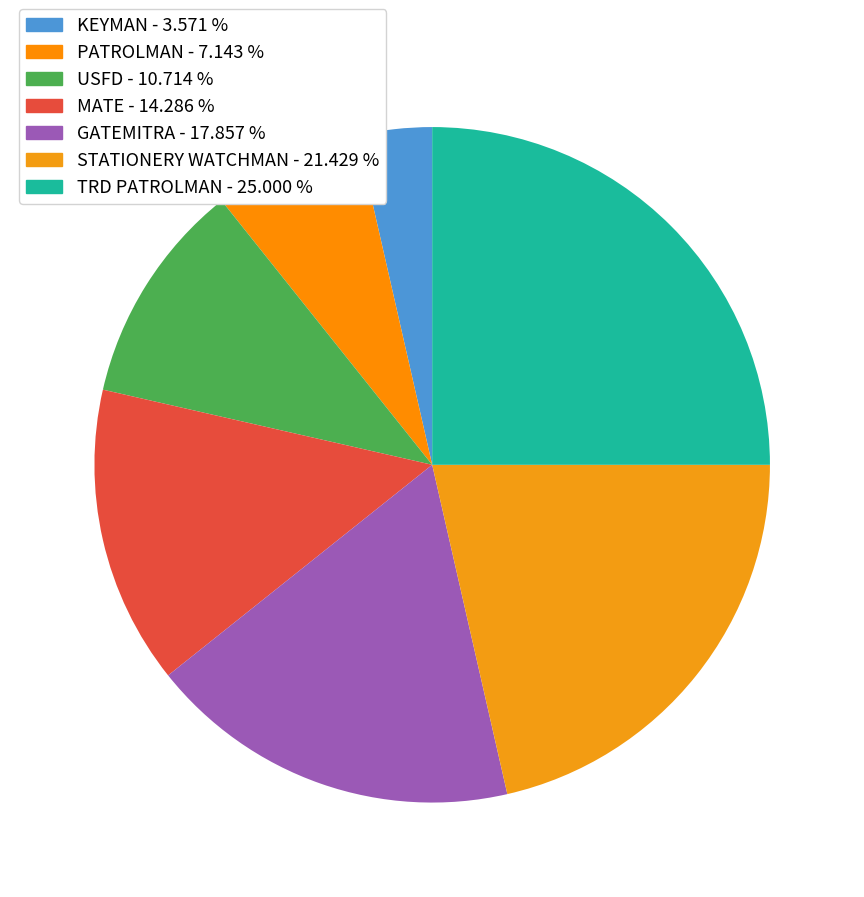

The MATE slice represents 14% of the pie. True or false?

True